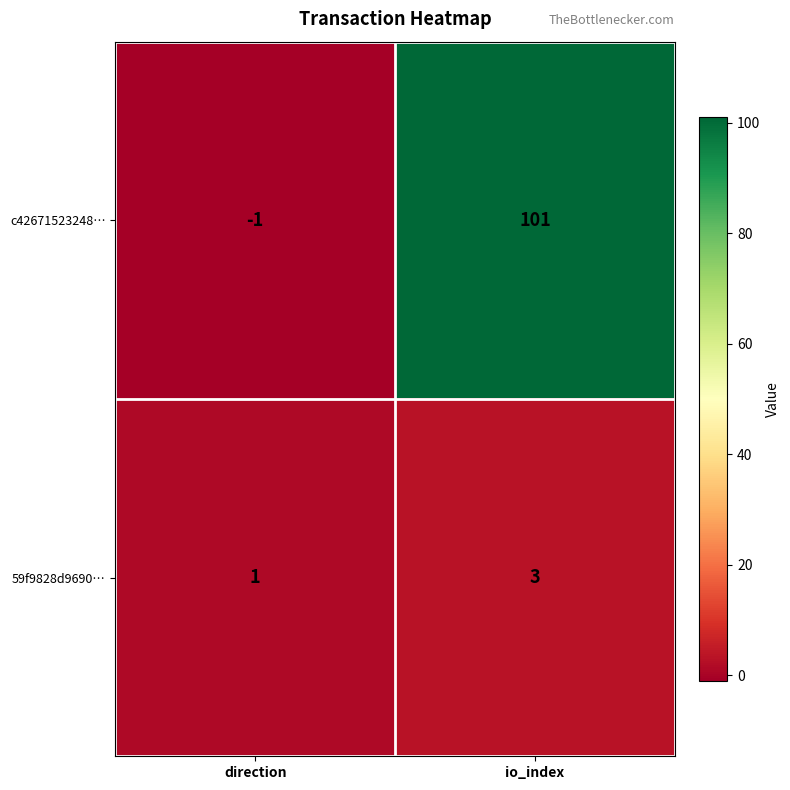

The c42671523248… series shows 168 at io_index. True or false?

False